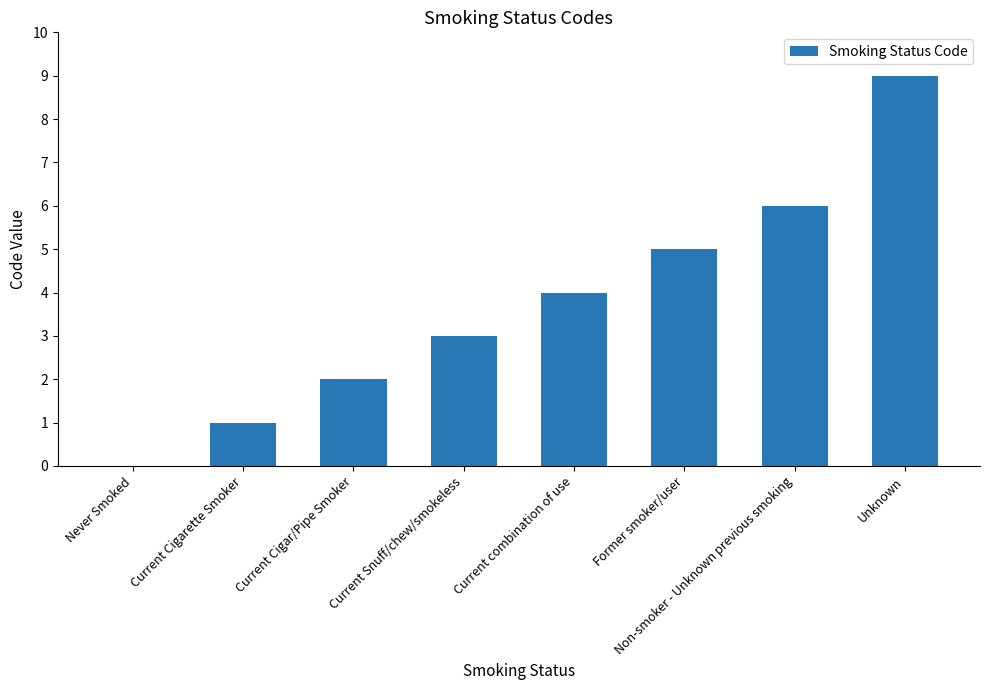

True or false: the data shows 6 at Non-smoker - Unknown previous smoking.

True